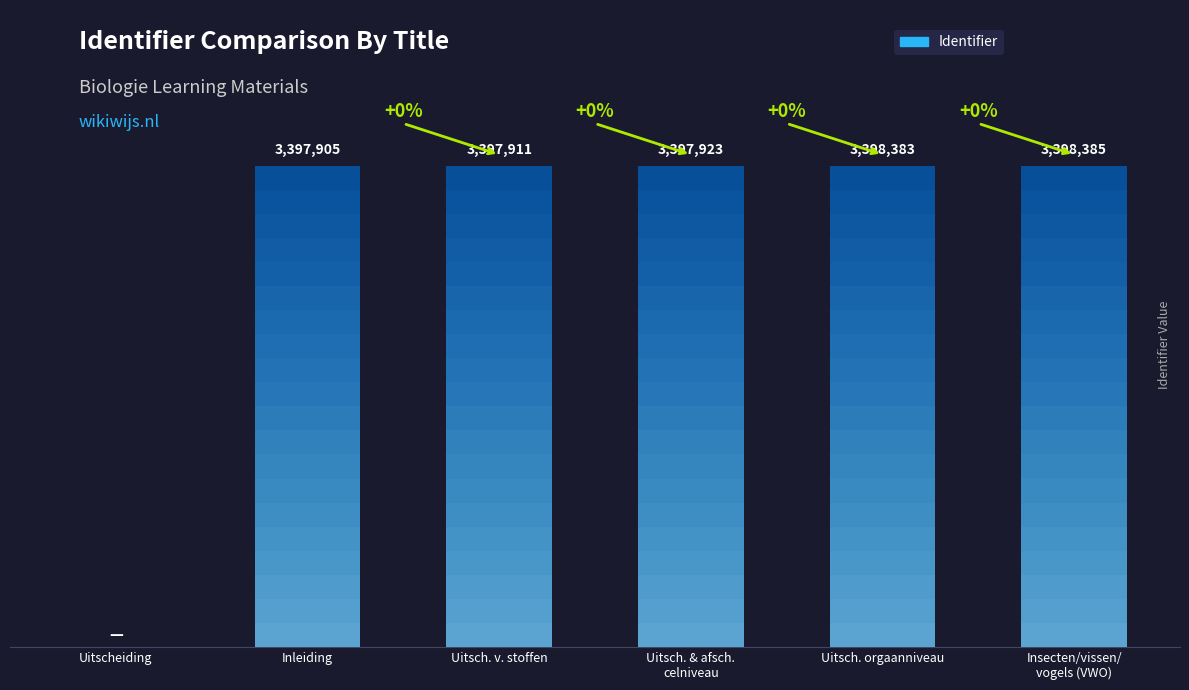

Reading left to right, list all the values displayed in this chart.

0	3397905	3397911	3397923	3398383	3398385